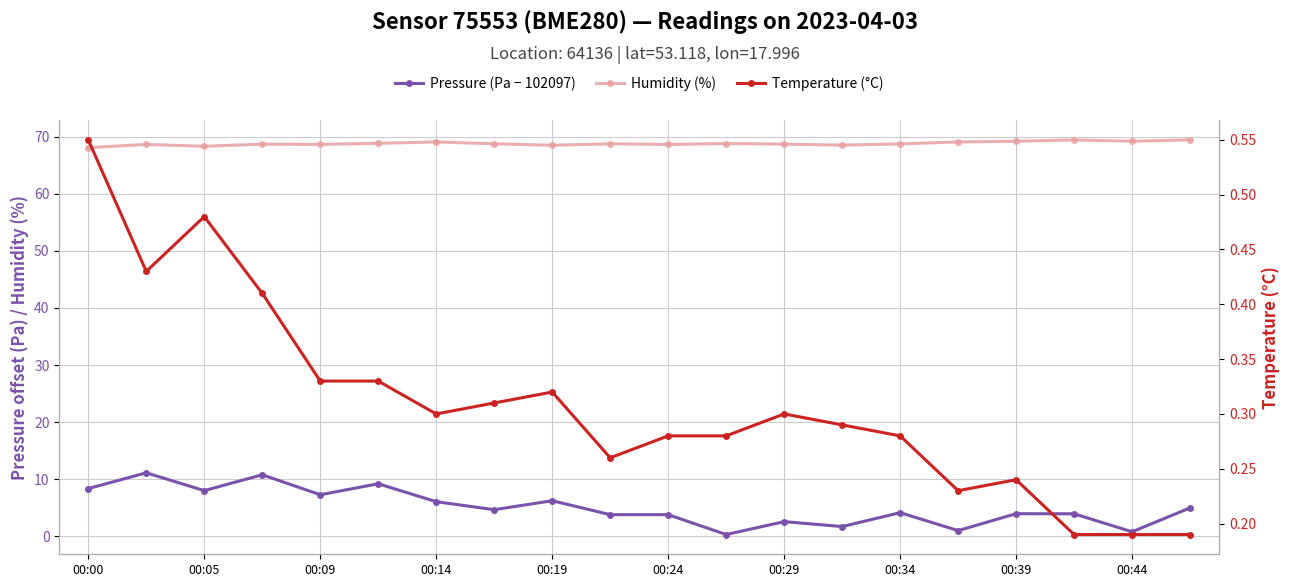

True or false: Pressure (Pa − 102097) and Temperature (°C) cross at least once.

False